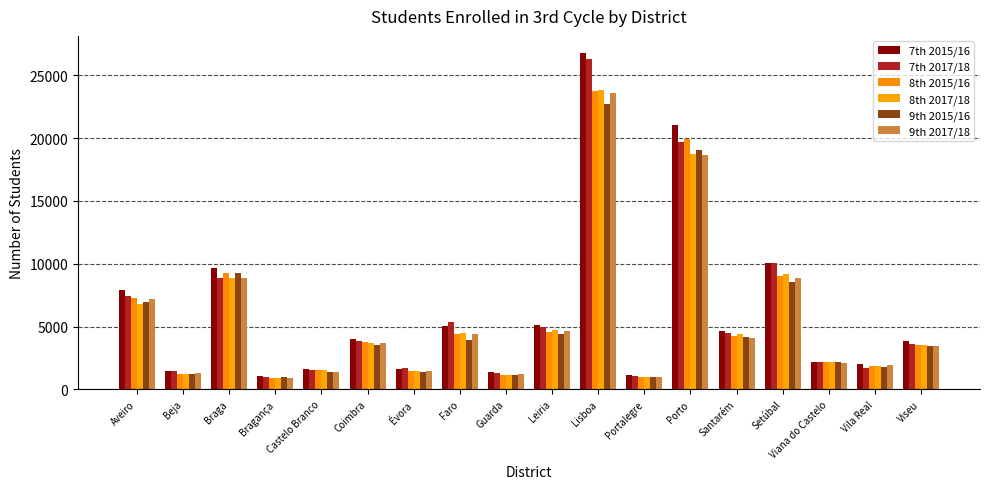

What is the value of the 8th 2017/18 bar at the 16th from the left?

2203